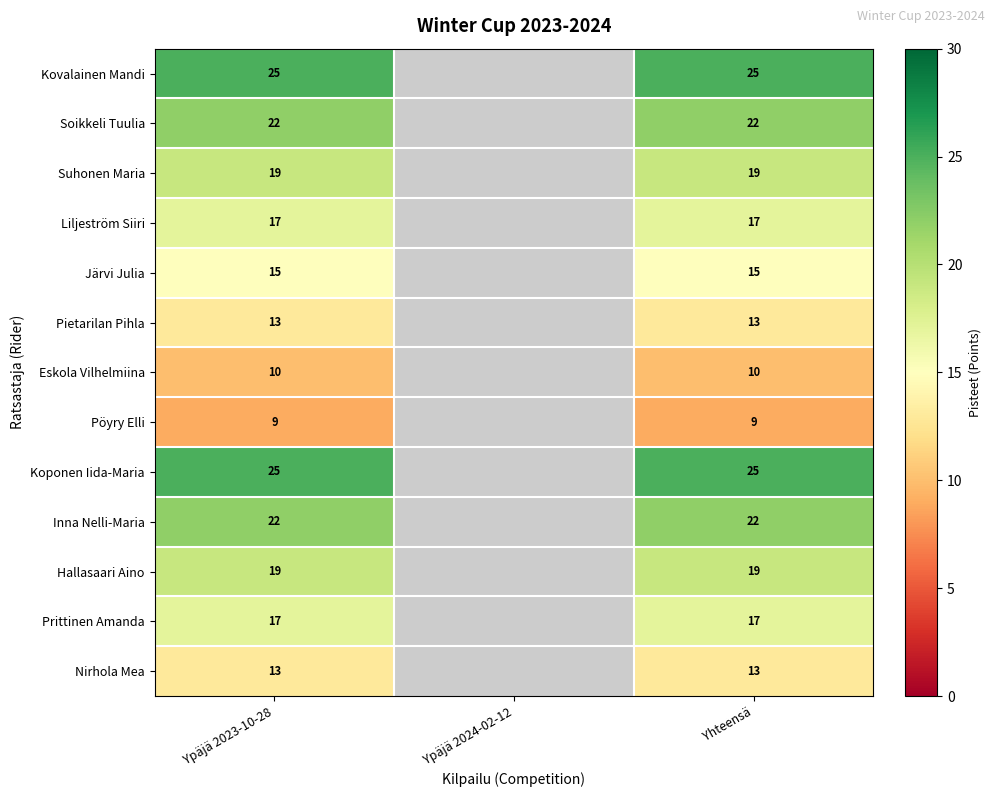

Is it true that Koponen Iida-Maria equals 9 at Yhteensä?

False